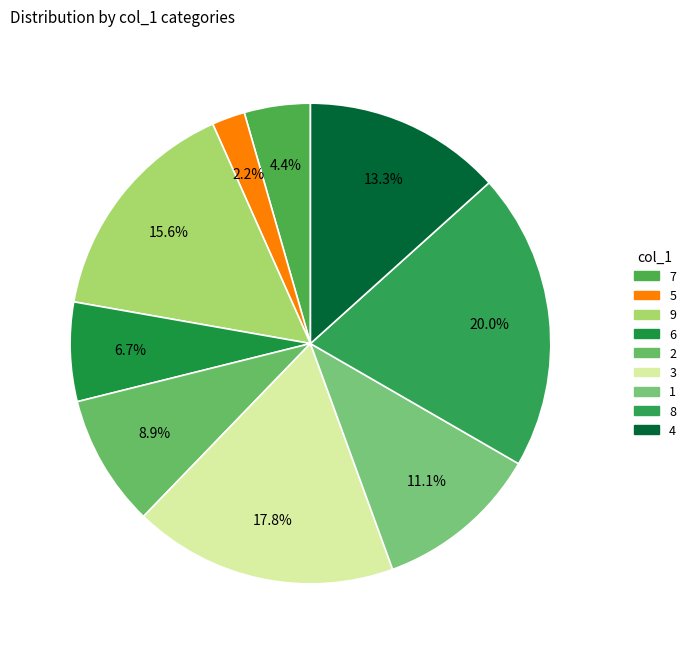

How many segments does this pie chart have?

9